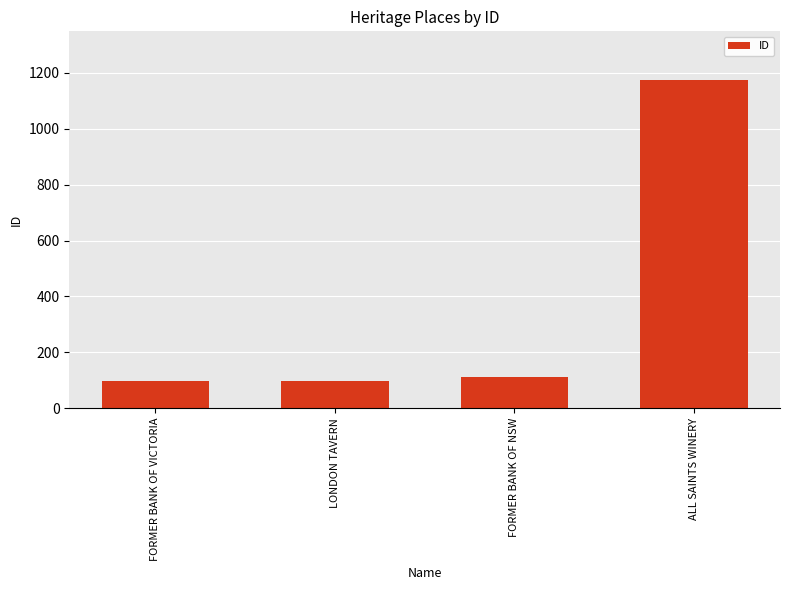

What is the greatest value displayed?

1173